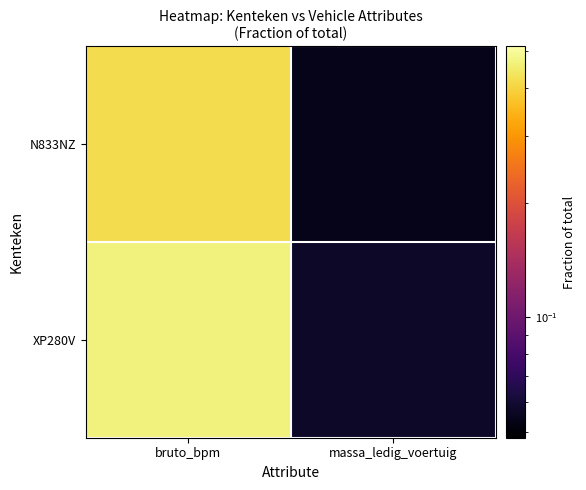

List the series in order of their overall mean, highest first.

XP280V, N833NZ